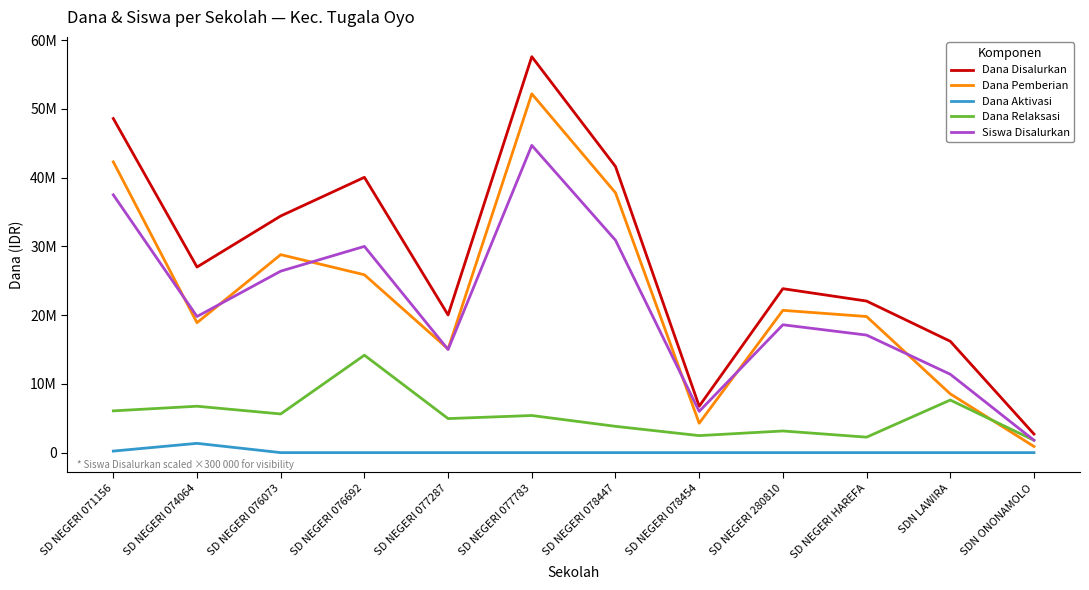

True or false: Dana Disalurkan has more than 1 points higher than both neighbors.

True